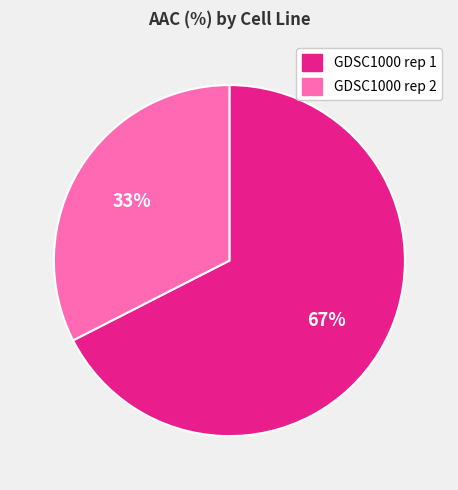

The GDSC1000 rep 1 slice represents 67% of the pie. True or false?

True